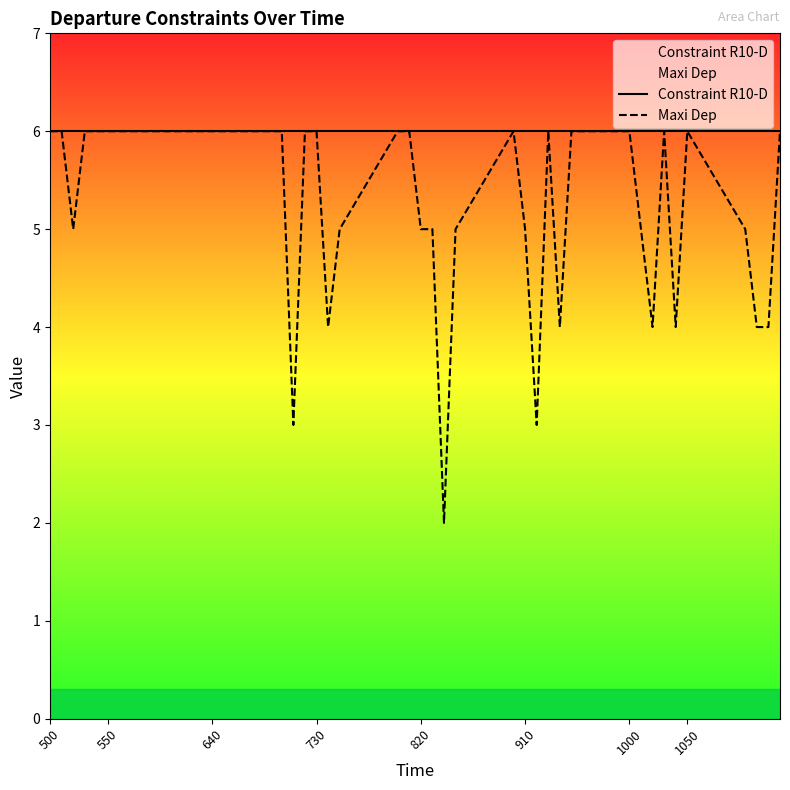

Which series has the largest total across all categories?

Constraint R10-D